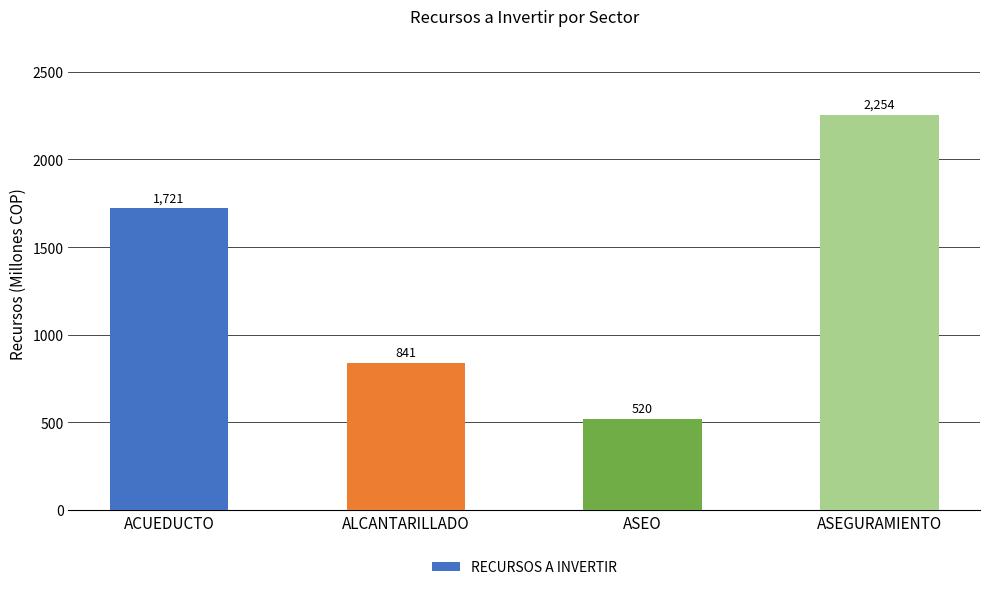

Does the chart contain any negative values?

No